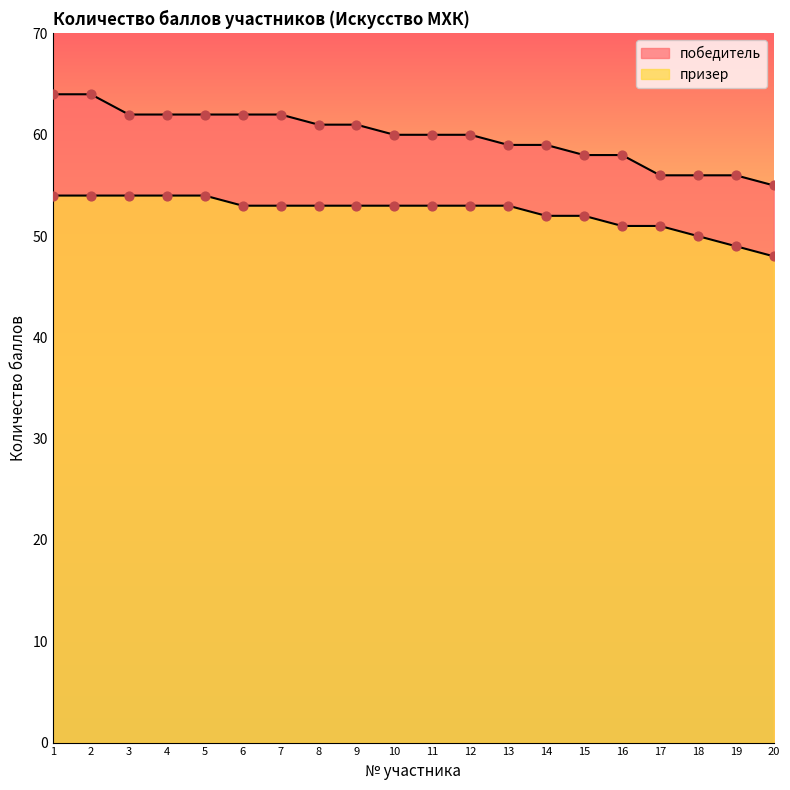

Is the value of призер at 14 greater than the value of победитель at 5?

No